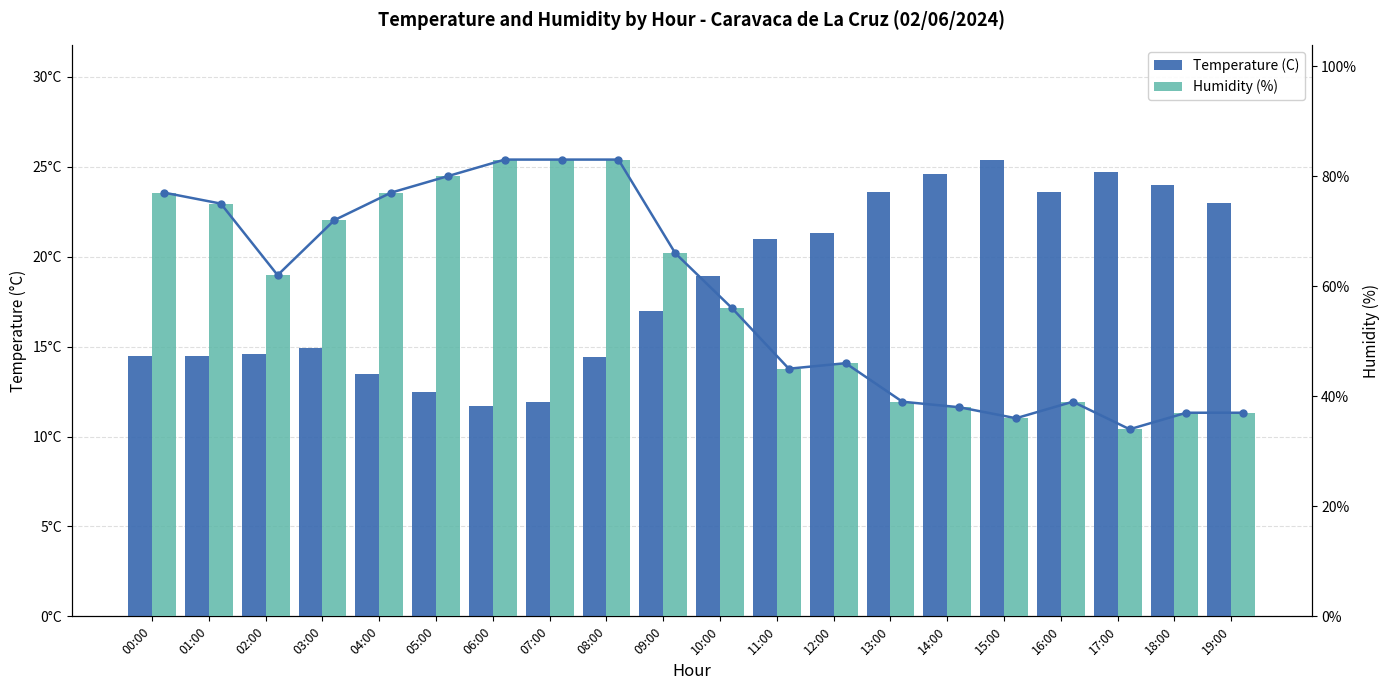

Which label corresponds to the largest value in the chart?

06:00